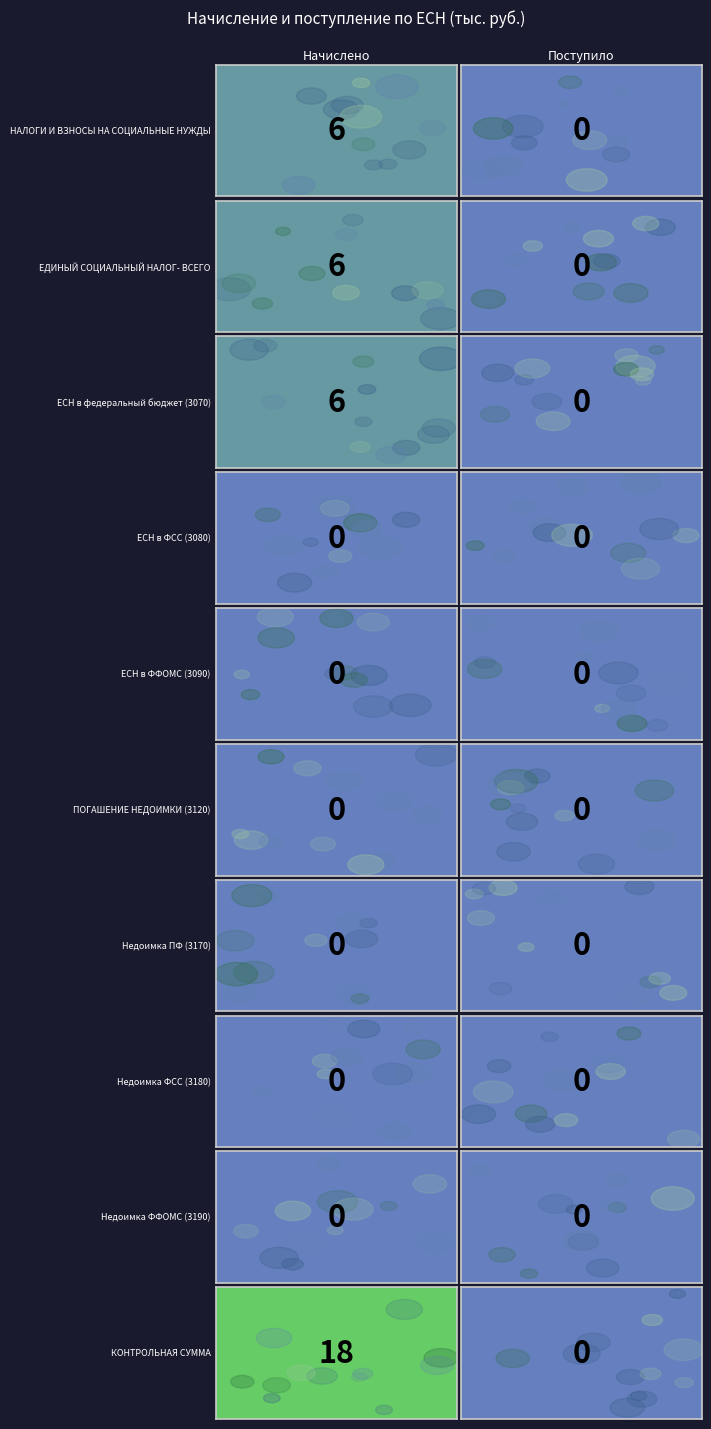

True or false: ЕСН в ФСС (3080) has a value of 0 at Поступило.

True